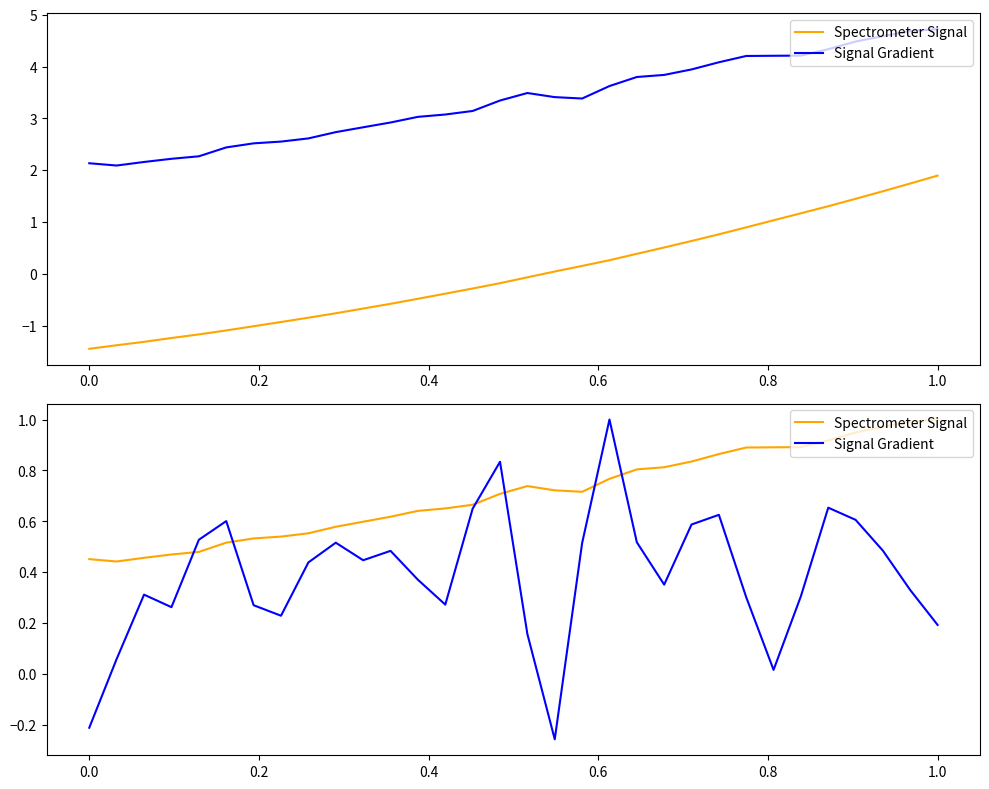

At how many categories does at least one series exceed 0?

32